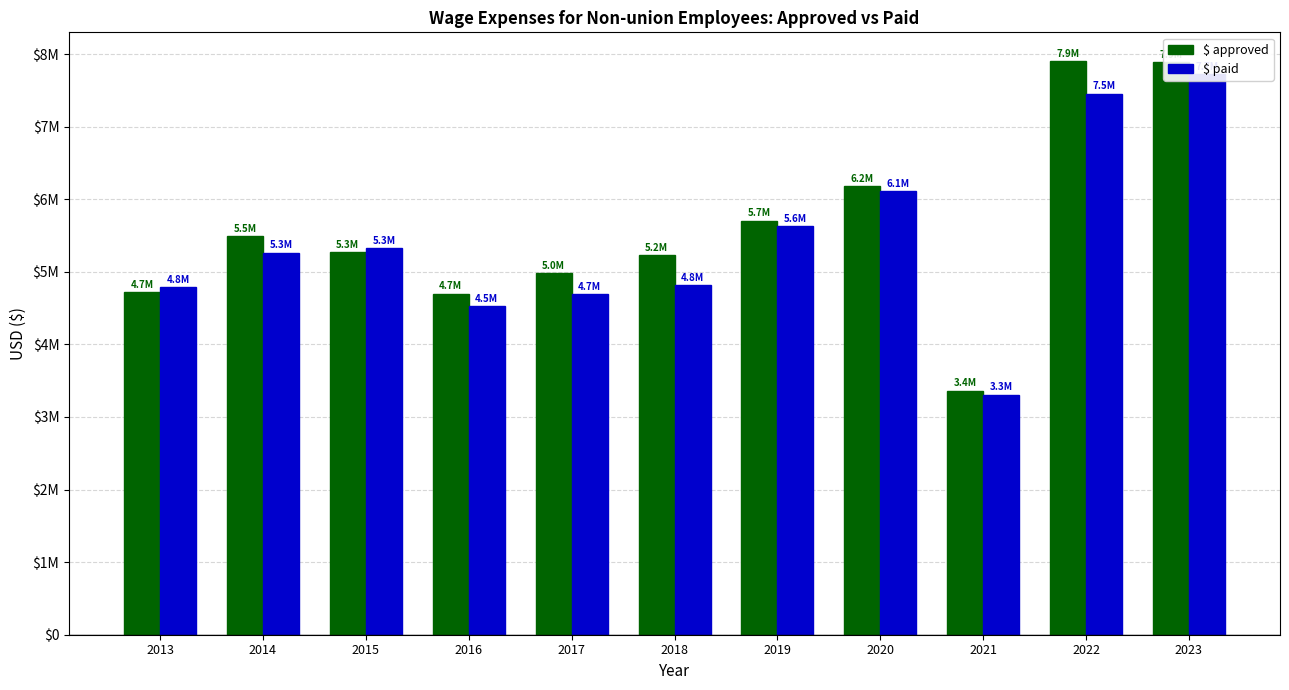

Where does the $ paid series first go above 5264111?

2014